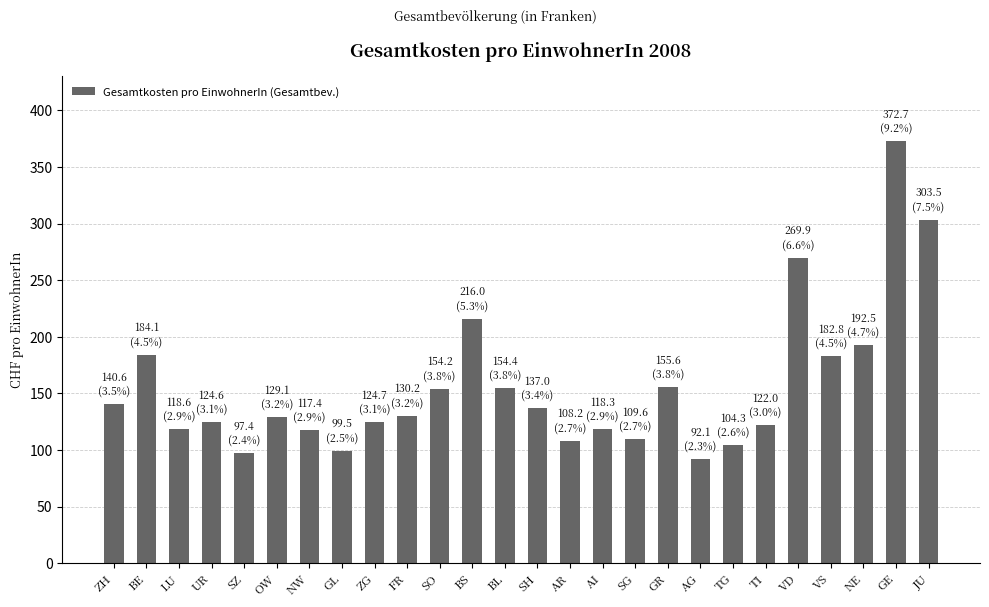

What is the label of the 23rd bar from the left?

VS